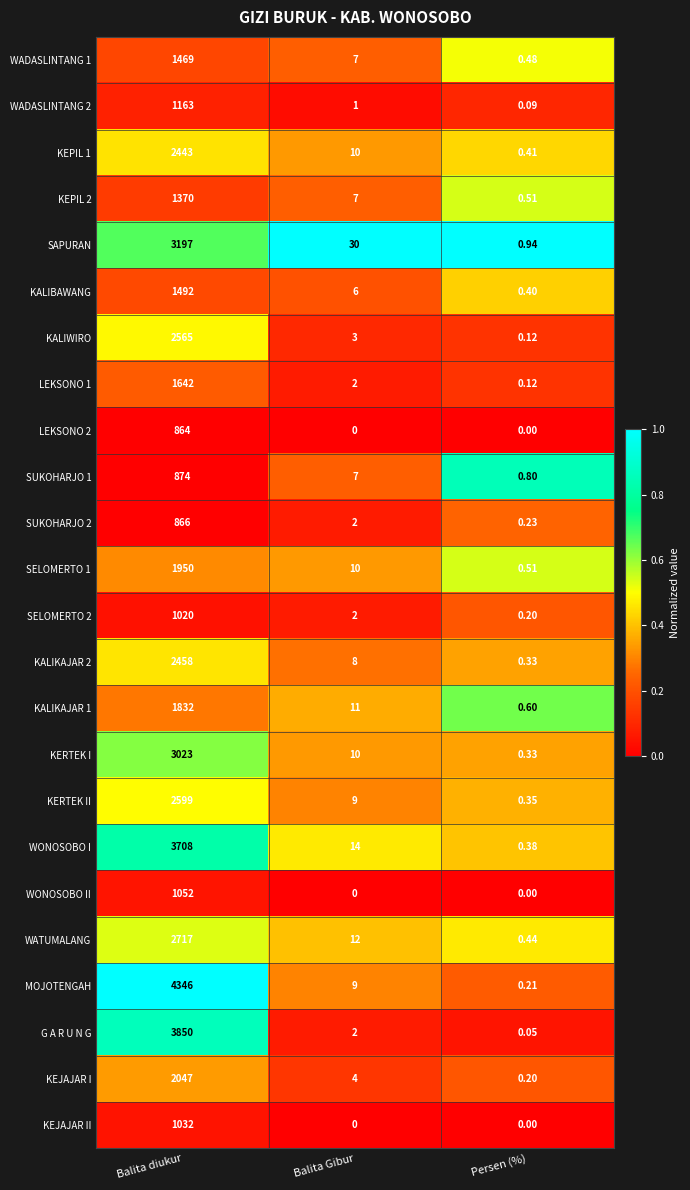

Is the value of WONOSOBO II at Balita diukur greater than the value of KERTEK I at Persen (%)?

Yes